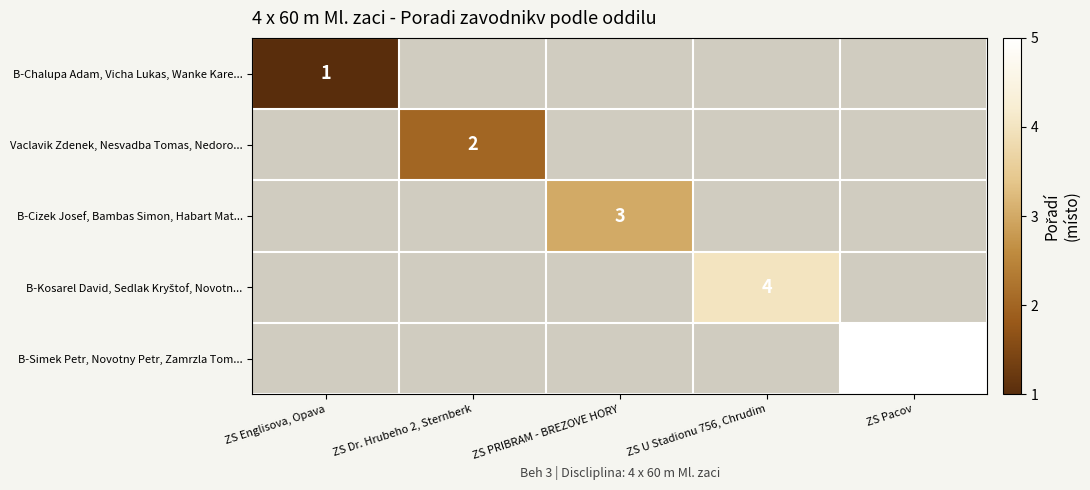

At which category does the chart reach its peak across all series?

ZS Pacov